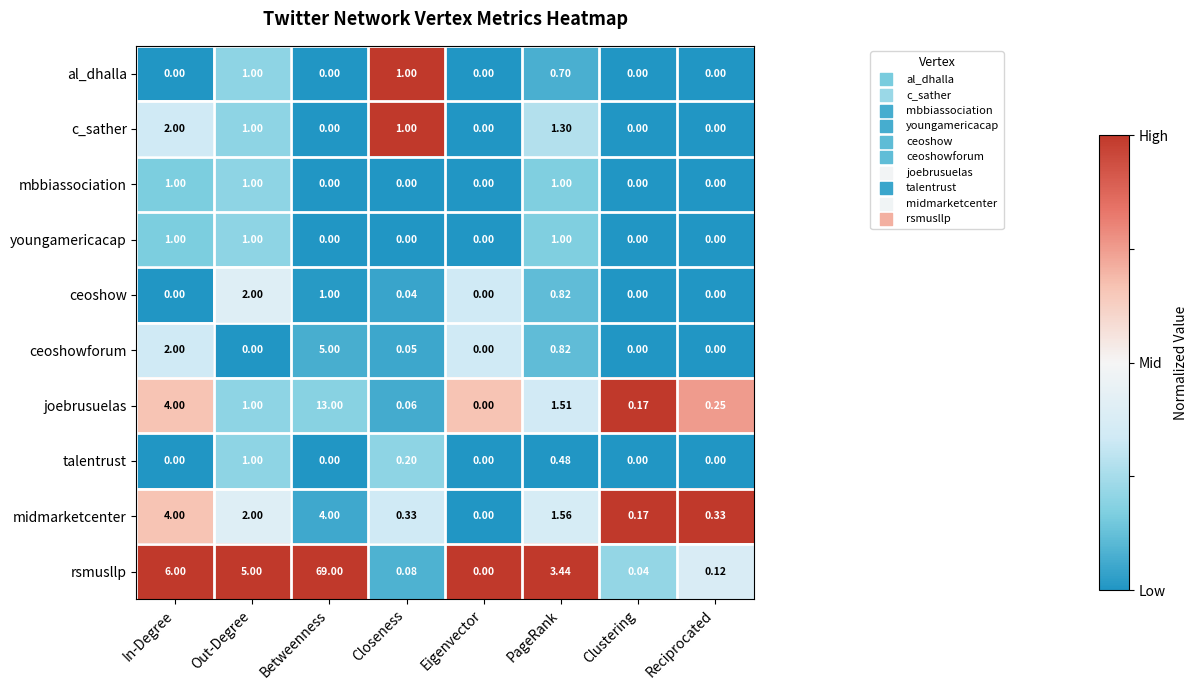

Which label corresponds to the largest value in the chart?

Betweenness